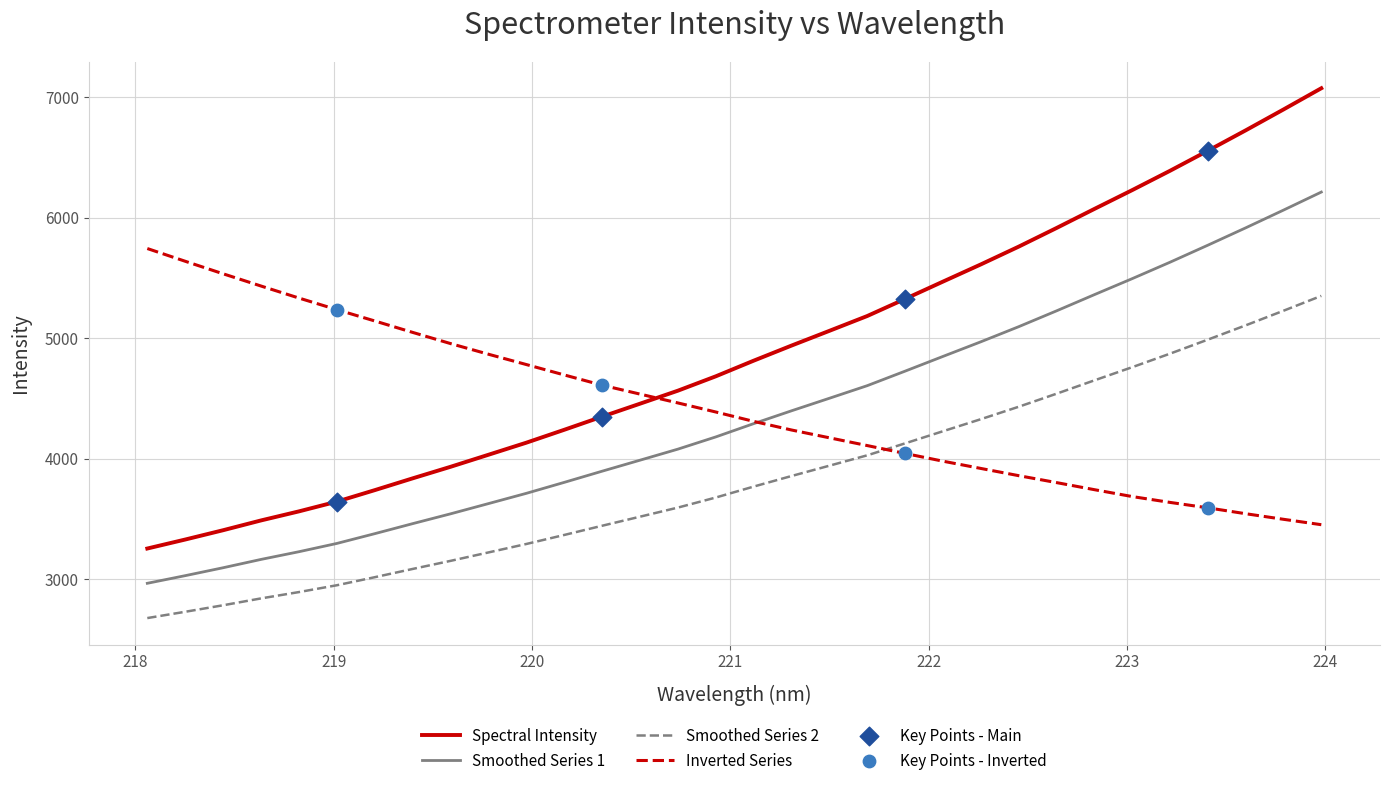

Which series has the largest range (max minus min)?

Spectral Intensity